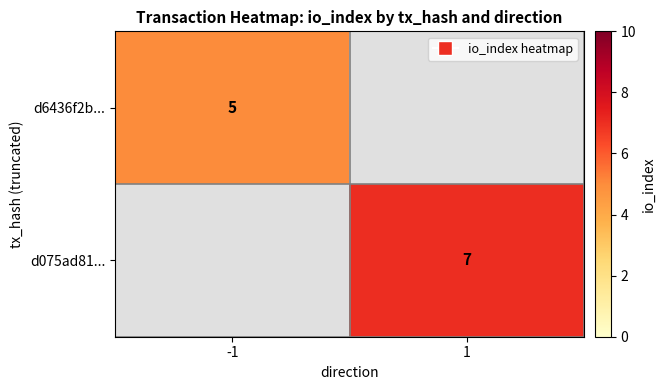

True or false: d075ad81... has a value of 7 at 1.

True